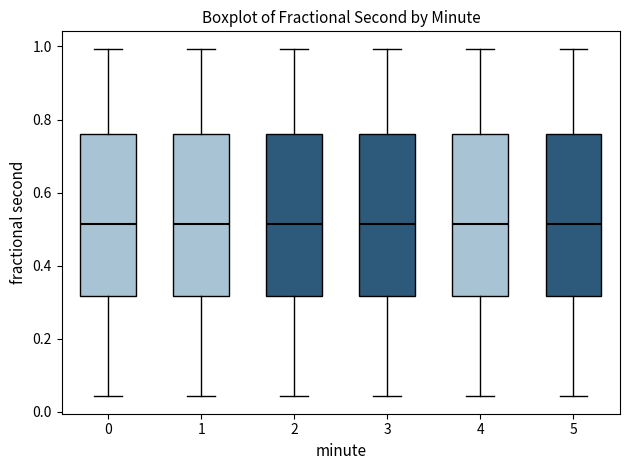

Reading left to right, read every box against the y-axis: the position of its median line, the range the box covers, and the ends of its whiskers. The values are not printed on the chart, so give them approximately, as read against the axis.

0: median 0.52, box 0.32 to 0.76, whiskers 0.04 to 1.00
1: median 0.52, box 0.32 to 0.76, whiskers 0.04 to 1.00
2: median 0.52, box 0.32 to 0.76, whiskers 0.04 to 1.00
3: median 0.52, box 0.32 to 0.76, whiskers 0.04 to 1.00
4: median 0.52, box 0.32 to 0.76, whiskers 0.04 to 1.00
5: median 0.52, box 0.32 to 0.76, whiskers 0.04 to 1.00